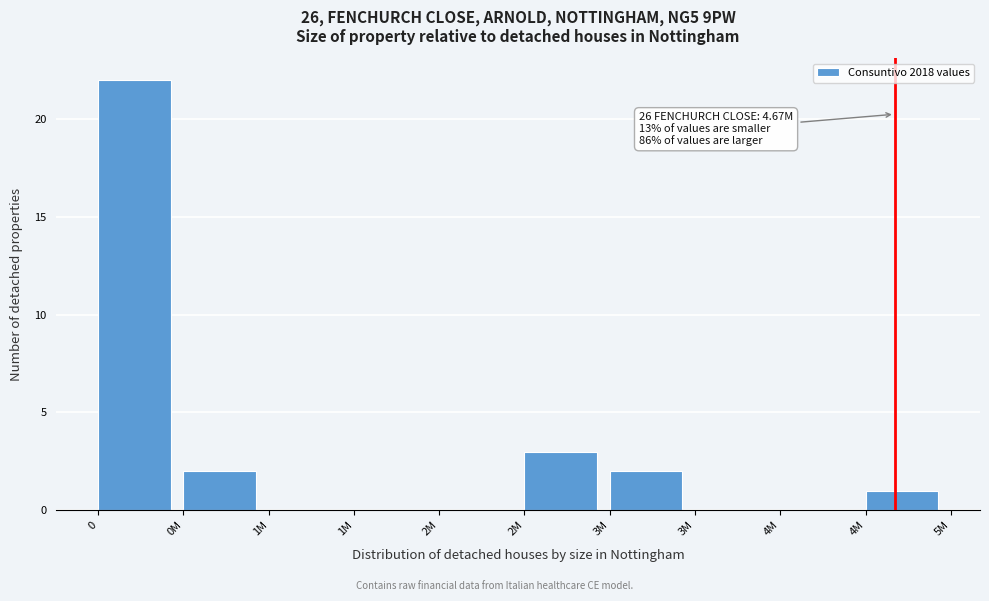

How many distinct data groups are displayed?

1